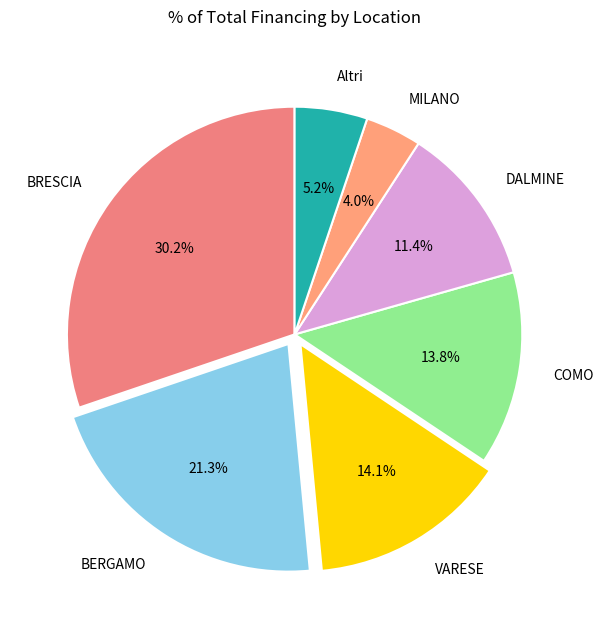

What percentage is NOT represented by COMO?

86.2%